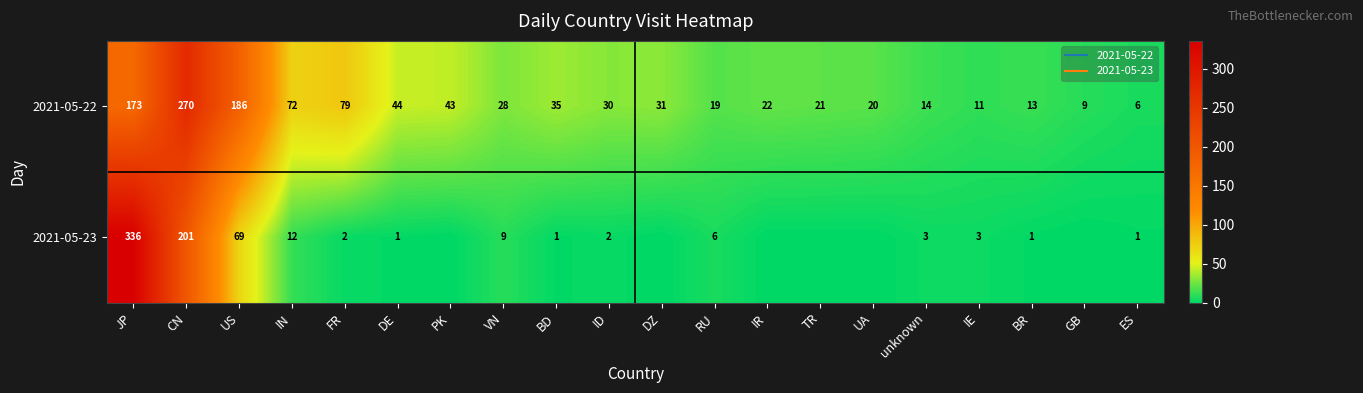

The value of 2021-05-22 at GB is 9. True or false?

True